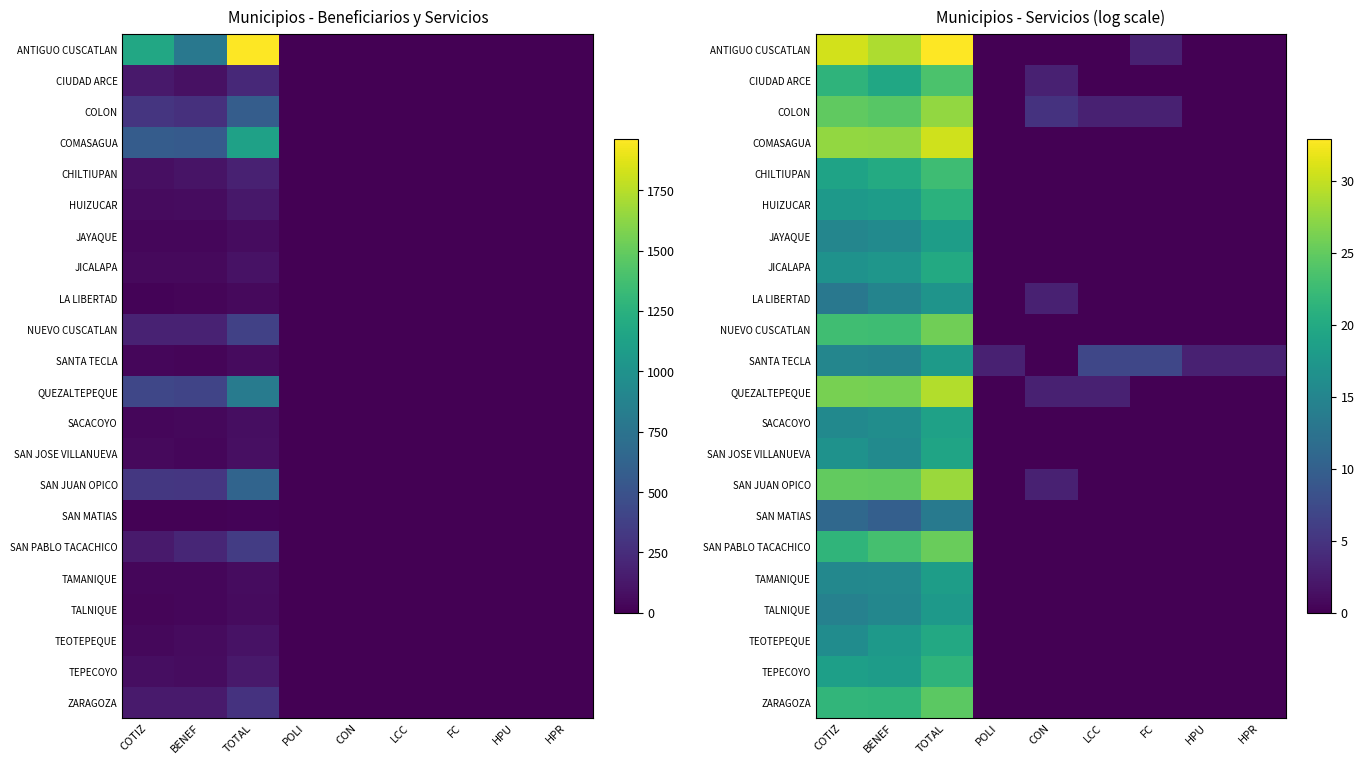

What is the sum of the LA LIBERTAD values at COTIZ and TOTAL?

30.3